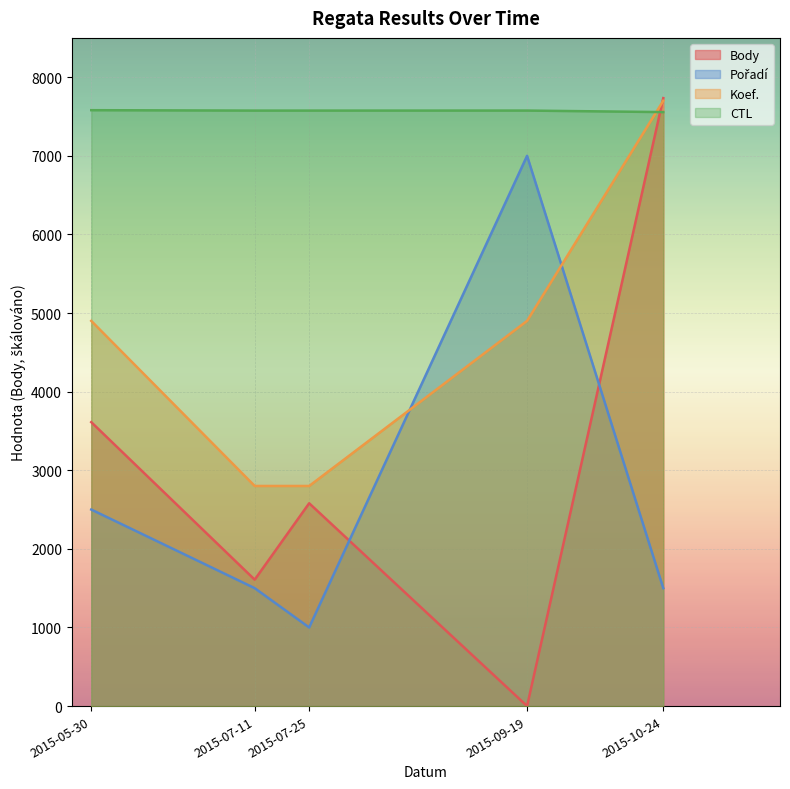

True or false: Body and CTL intersect in this chart.

True